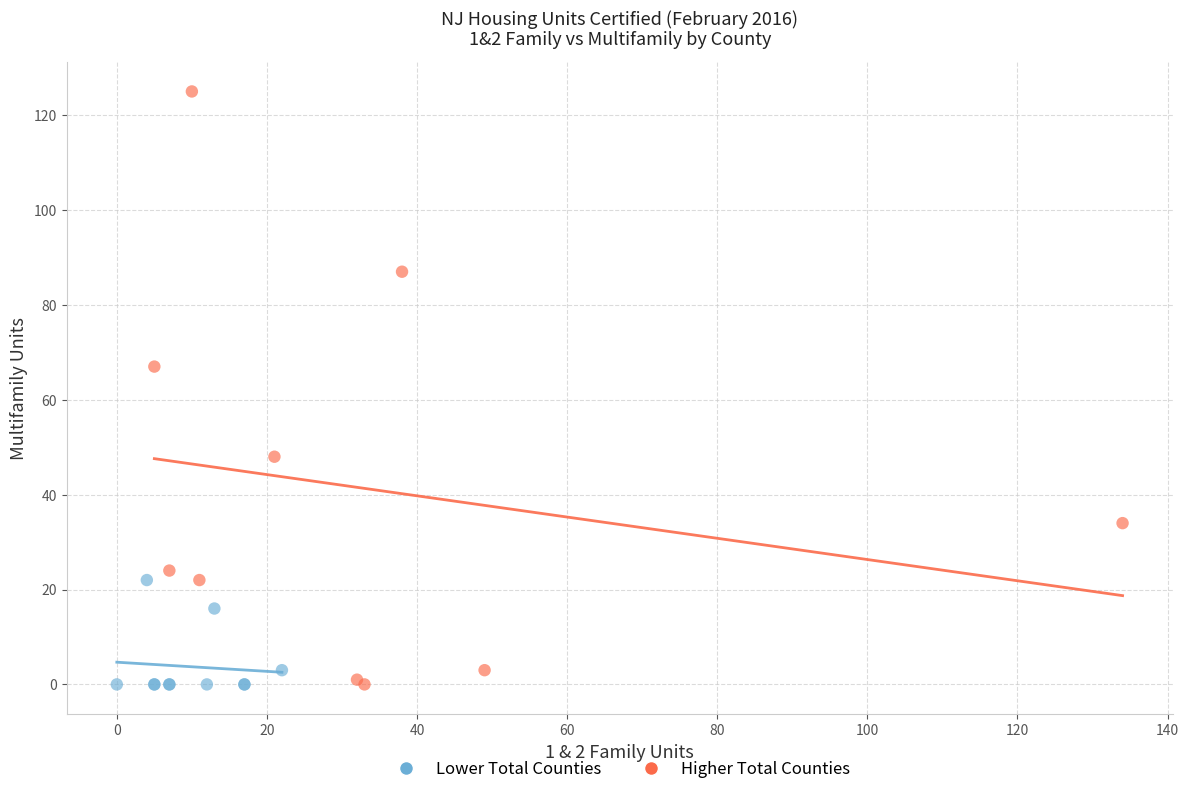

Which series has the widest spread of Y values?

Higher Total Counties